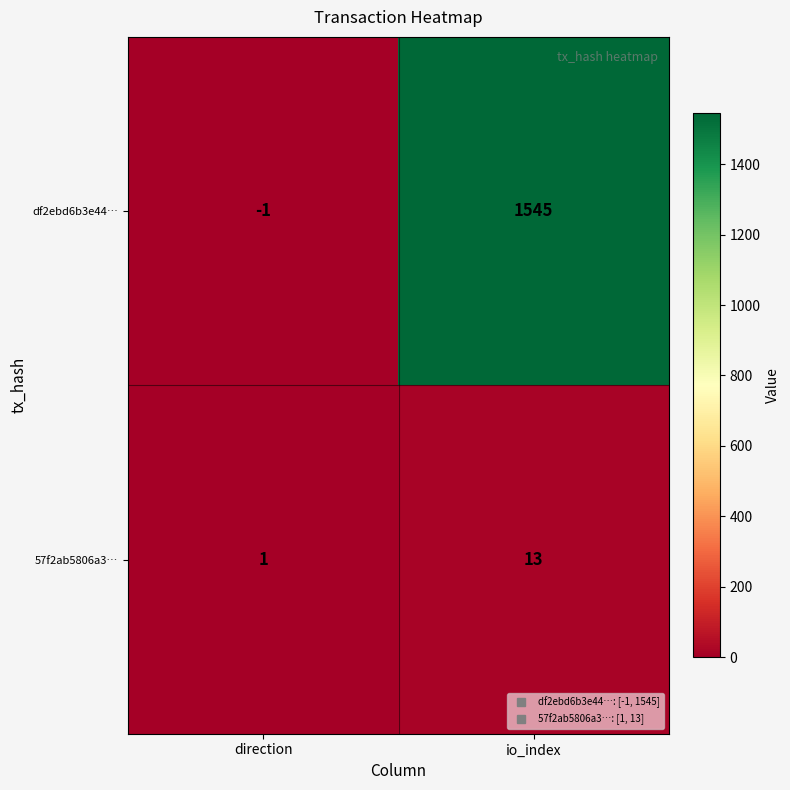

What is the maximum value for df2ebd6b3e44…?

1545